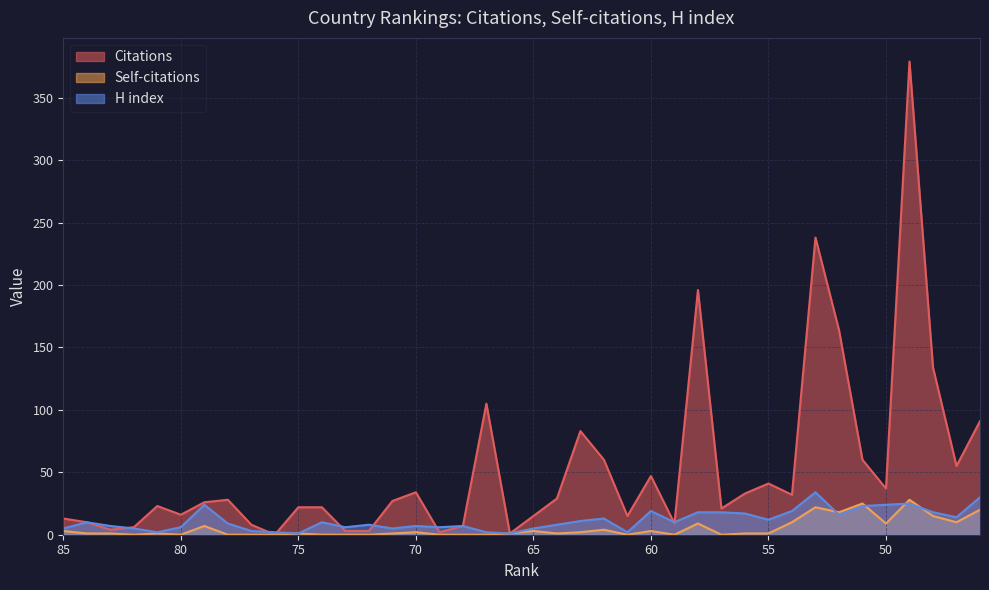

Which label corresponds to the largest value in the chart?

49